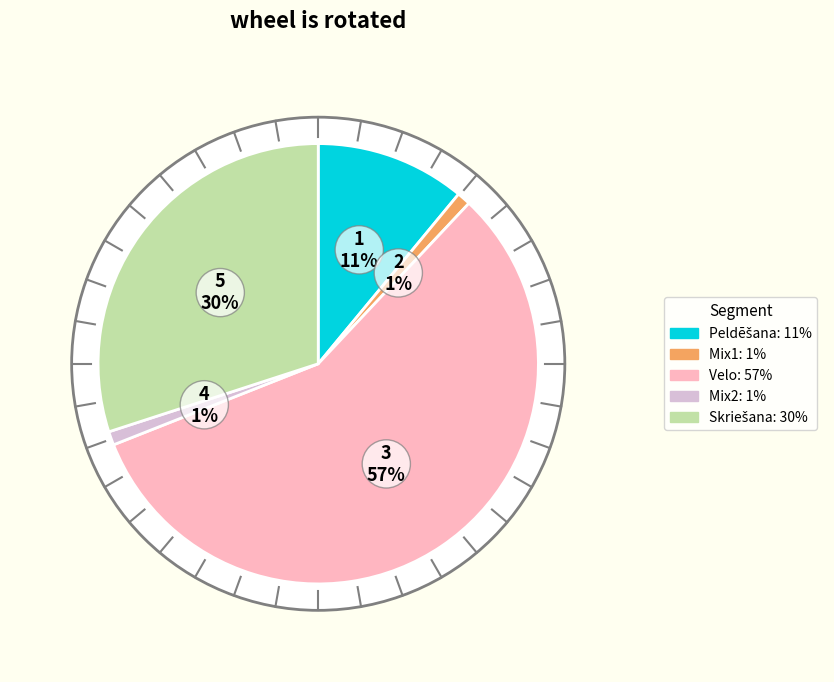

Which category has the biggest portion of the pie?

Velo